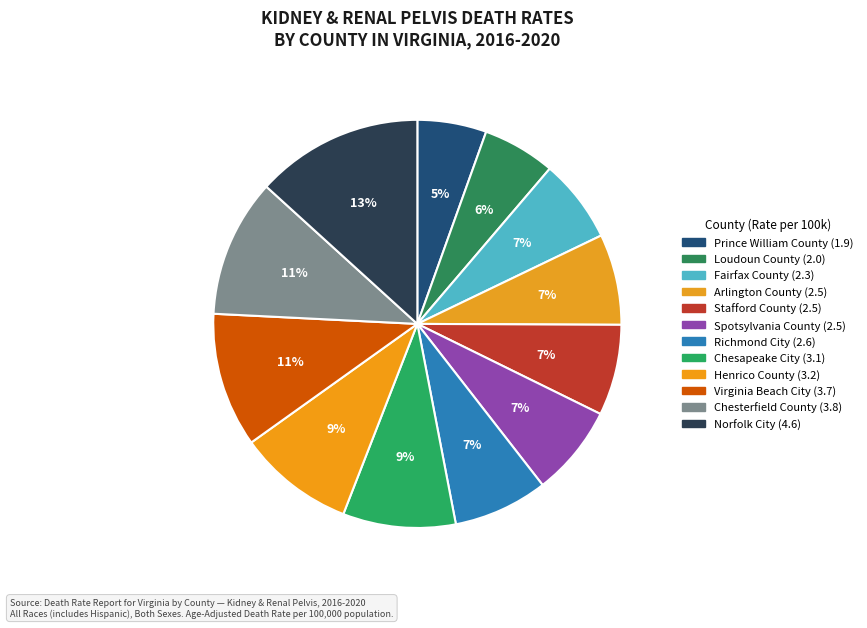

What is the change in value from Fairfax County to Norfolk City?

+2.3